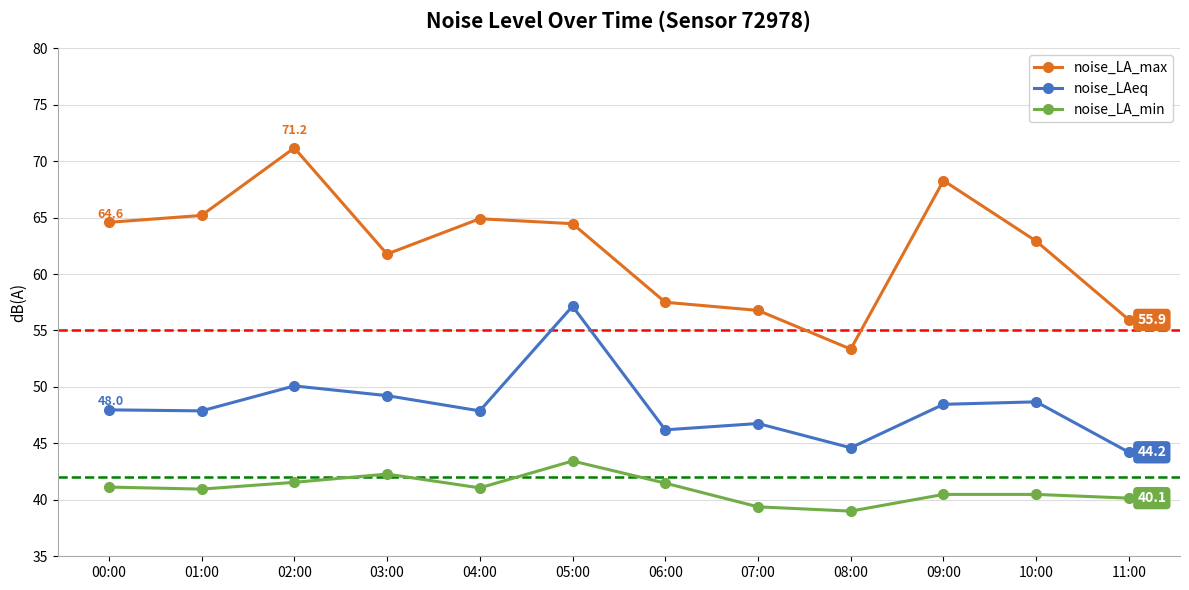

Is this an area chart (filled region under the line)?

No